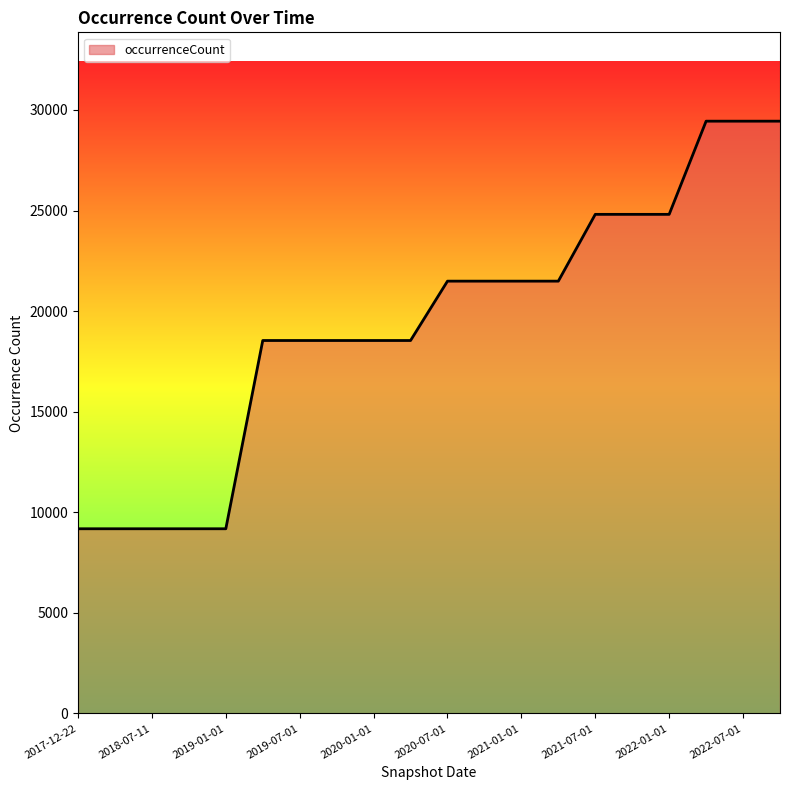

What is the smallest value displayed?

9180